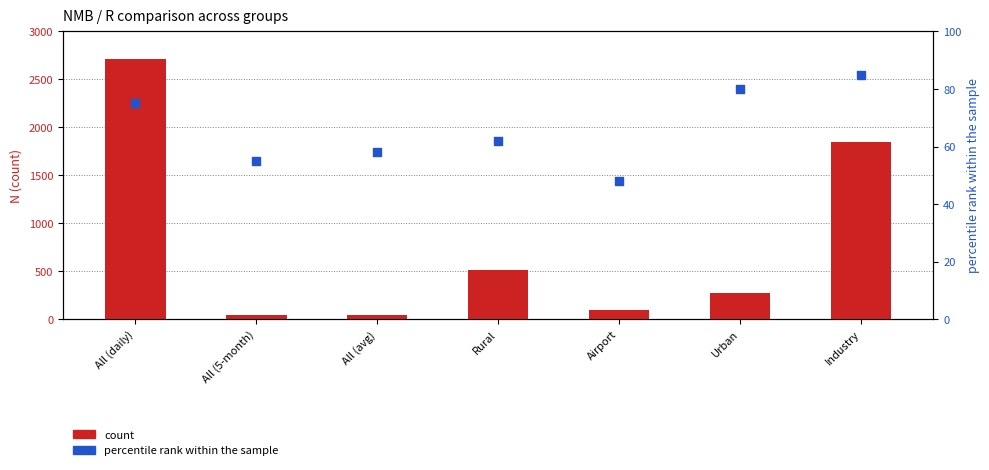

What are all the series names shown in the legend?

count, percentile rank within the sample